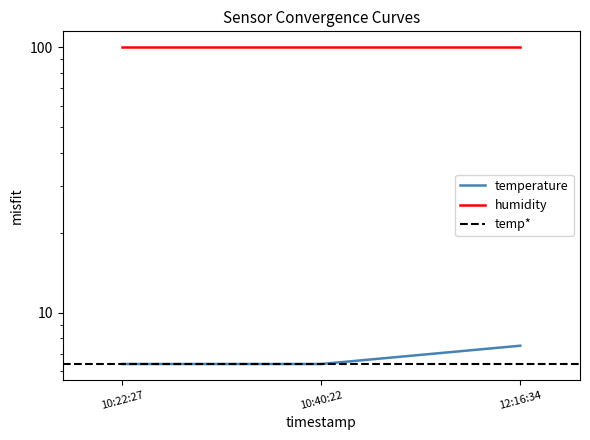

What is the difference between the maximum and second lowest values?

1.1